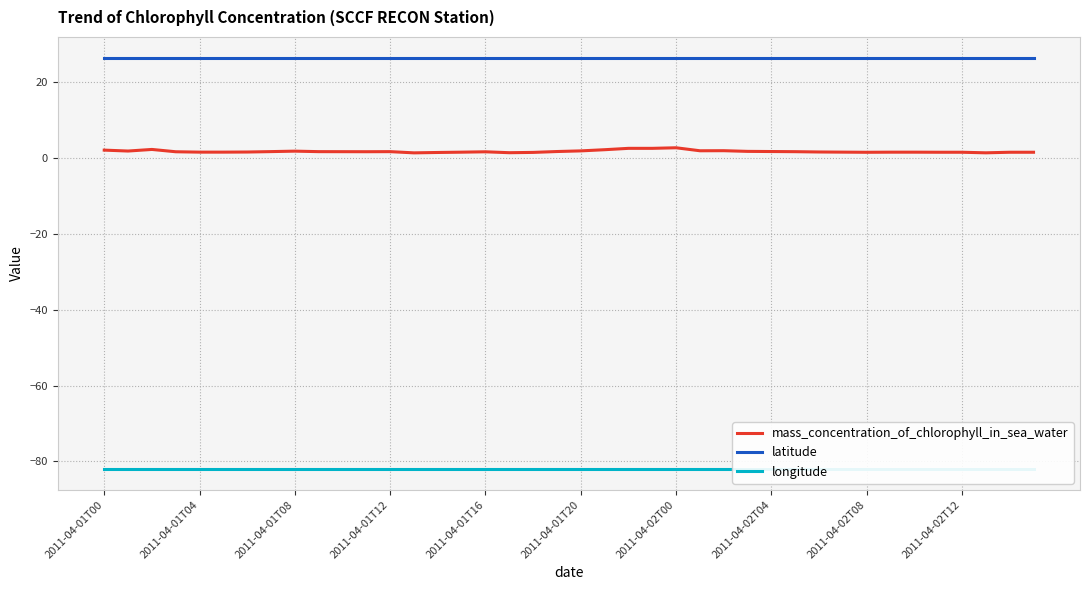

Which series has the largest total across all categories?

latitude